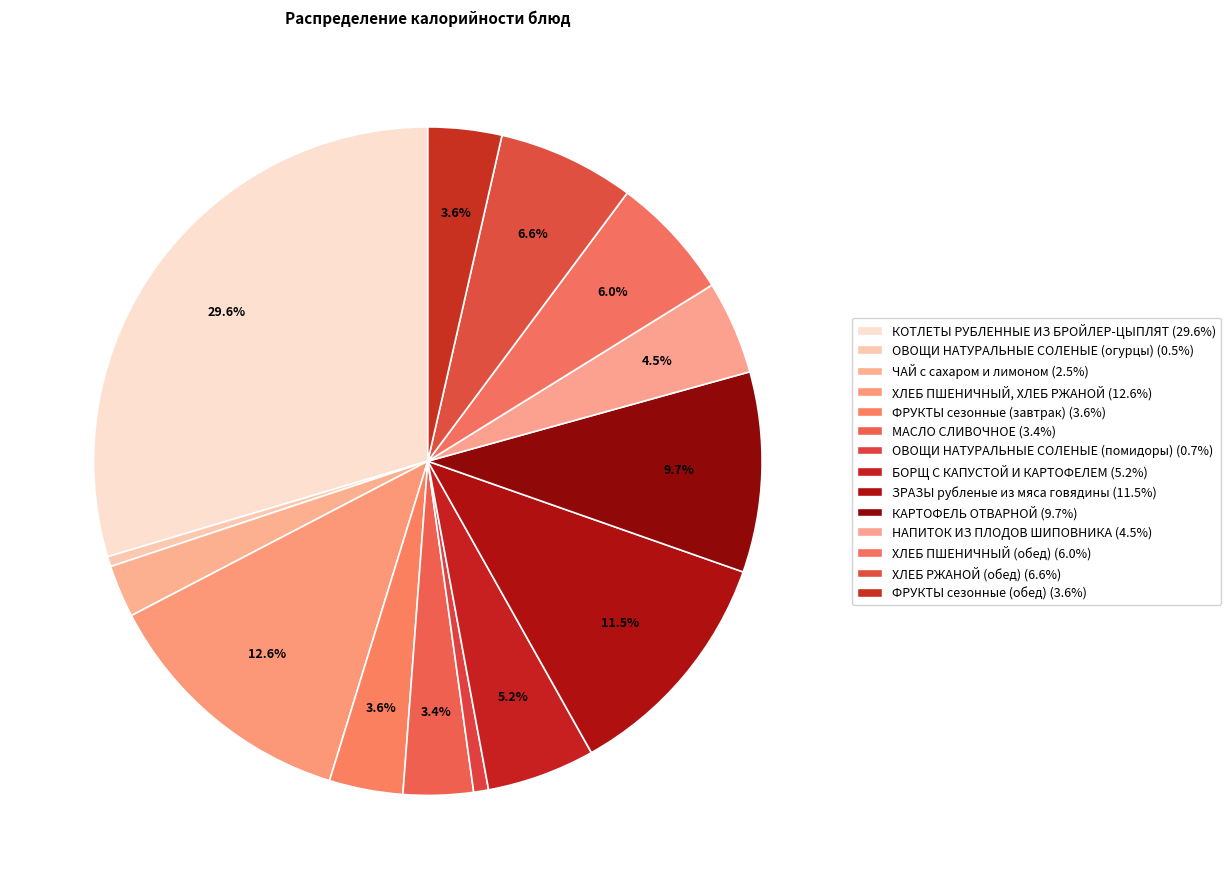

True or false: КАРТОФЕЛЬ ОТВАРНОЙ accounts for 1% of the total.

False